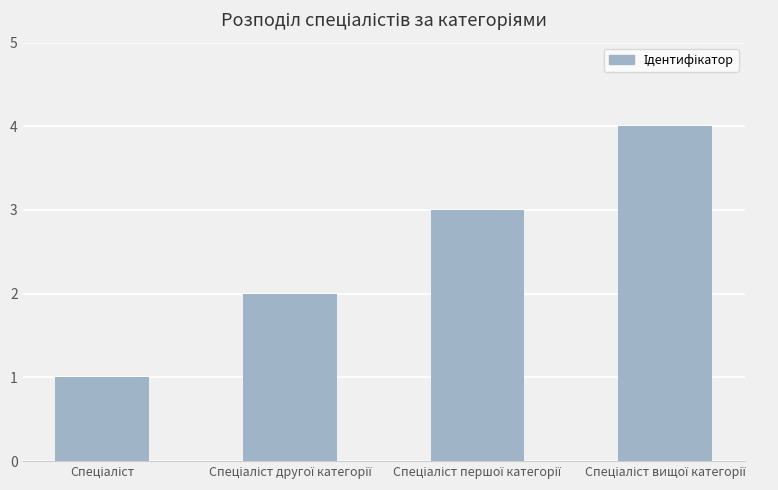

What is the greatest value displayed?

4